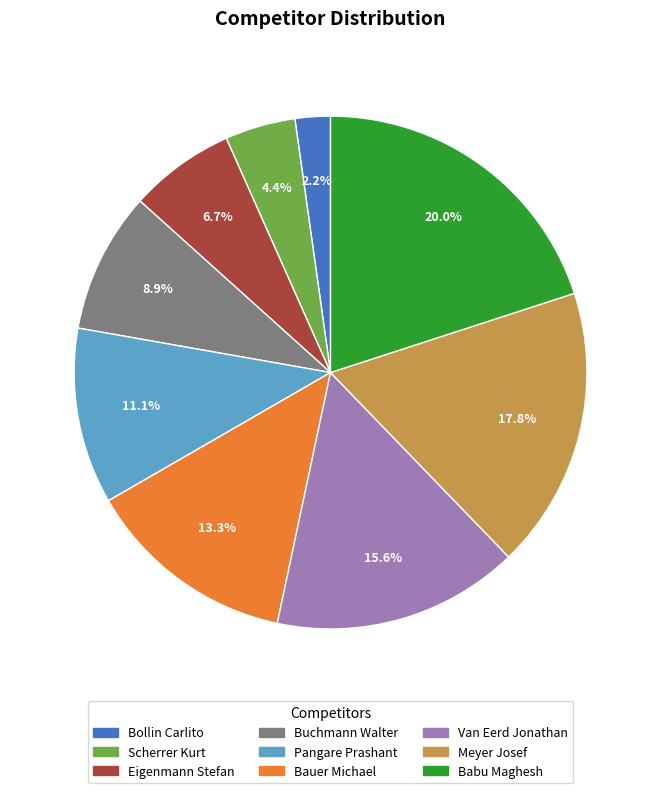

How many segments does this pie chart have?

9